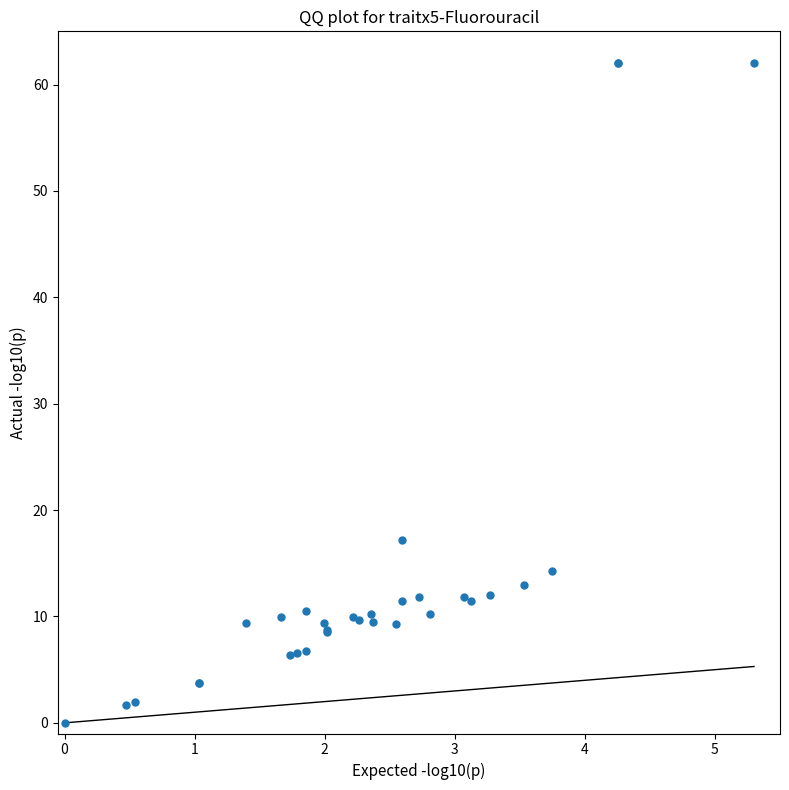

What Y value in the scatter plot is closest to 31?

17.2